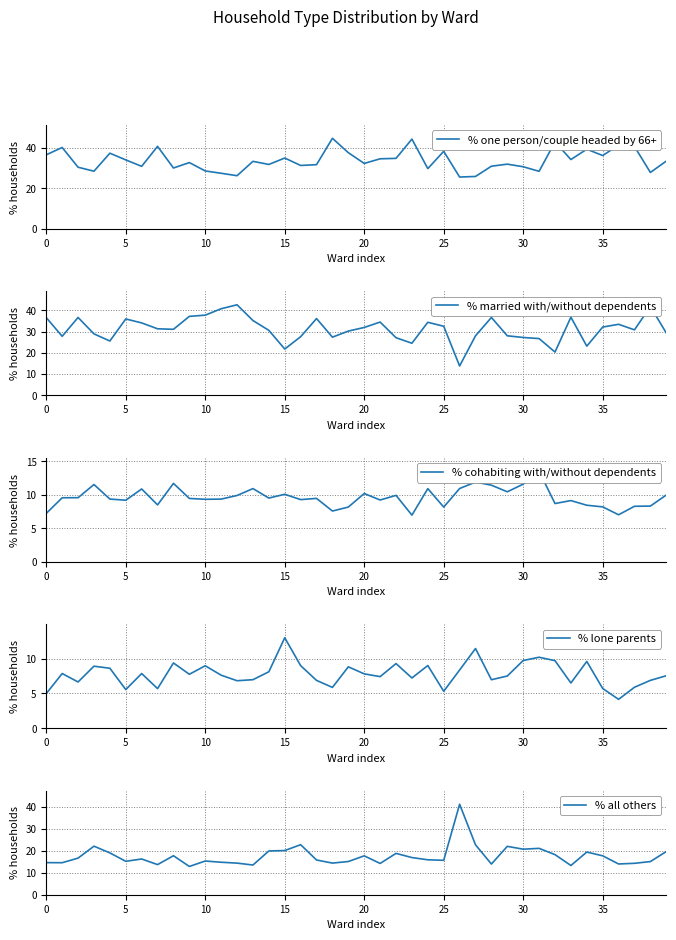

Between 34 and 13, which is larger?

34